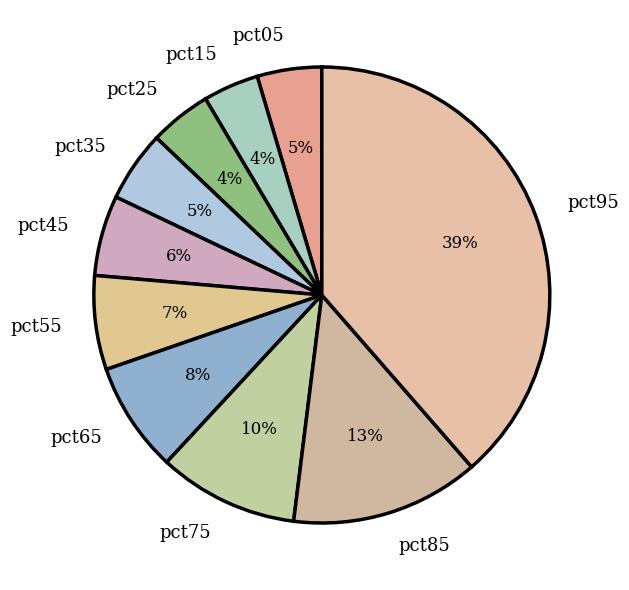

True or false: pct85 accounts for 19% of the total.

False